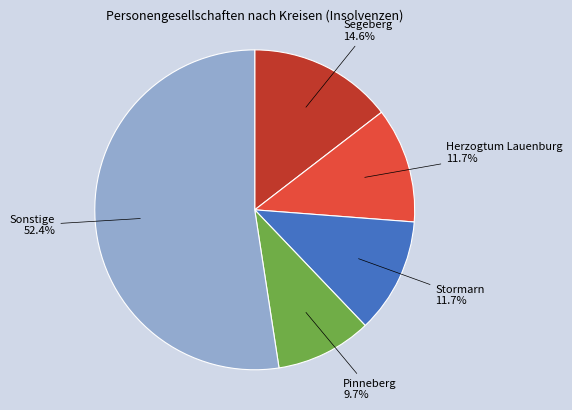

How many slices are in this pie chart?

5